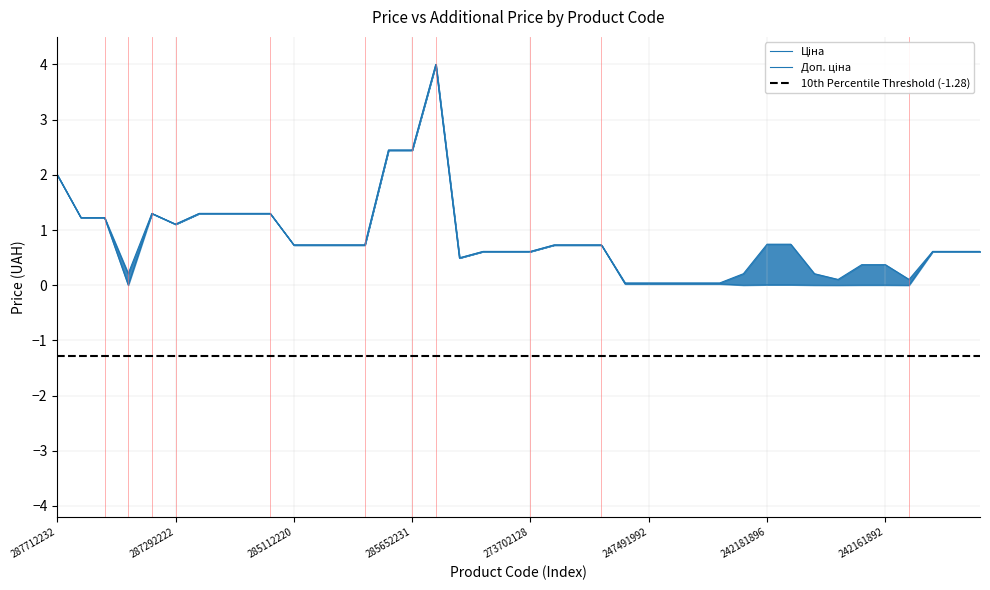

What is the sum of all Ціна values?

30.3